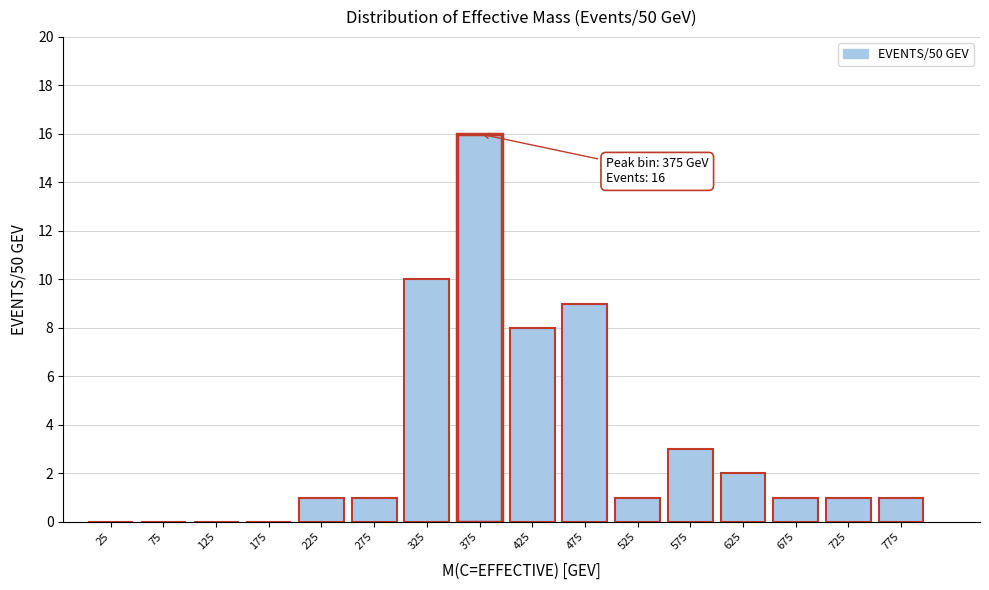

Reading left to right, list all the values displayed in this chart.

25=0	75=0	125=0	175=0	225=1	275=1	325=10	375=16	425=8	475=9	525=1	575=3	625=2	675=1	725=1	775=1